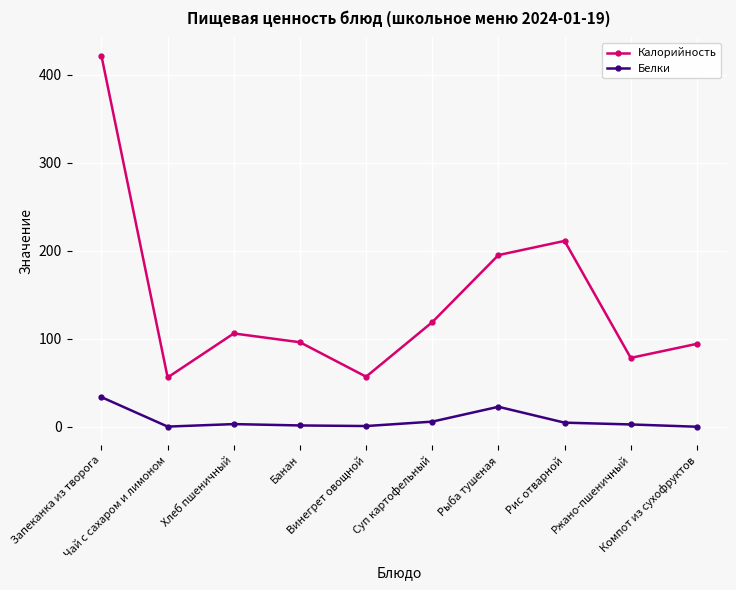

True or false: Белки and Калорийность intersect in this chart.

False